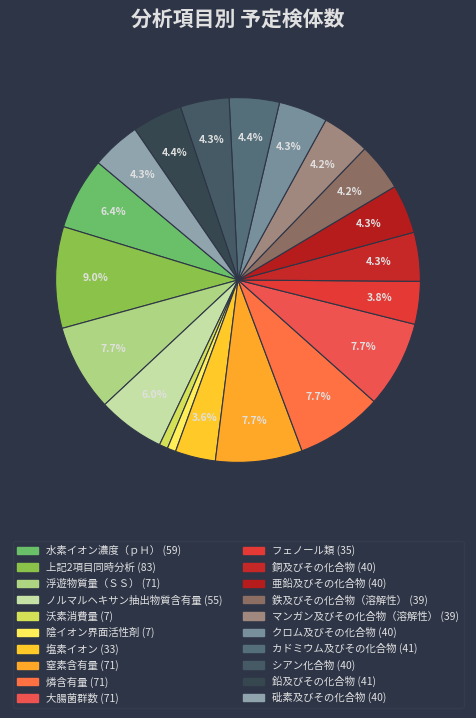

Does 大腸菌群数 account for over 50% of the chart?

No